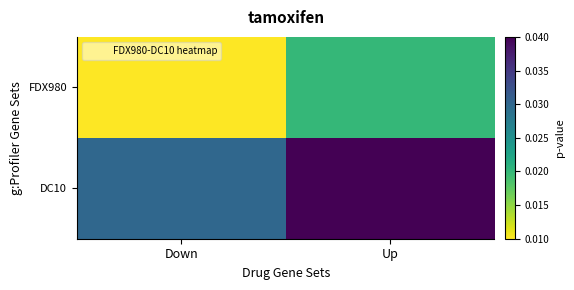

Which series has the largest total across all categories?

DC10